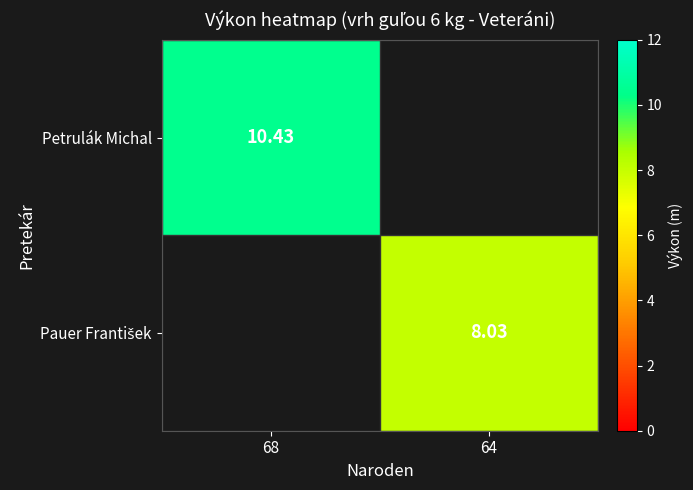

The Petrulák Michal series shows 10.4 at 68. True or false?

True